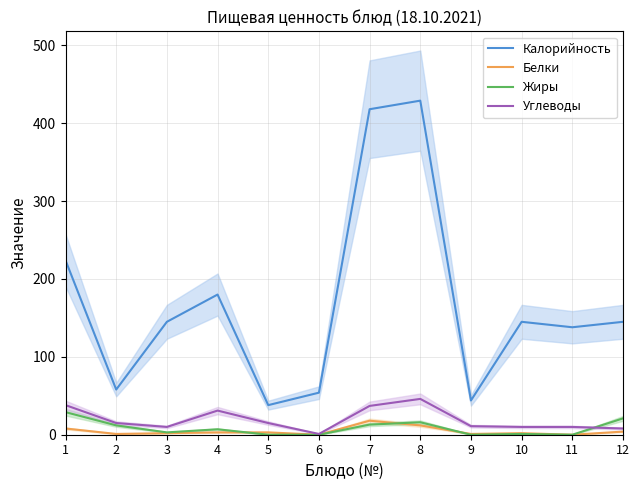

Reading left to right, what are all the values shown in this chart?

Калорийность: 1=224	2=58	3=145	4=180	5=38	6=54	7=418	8=429	9=44	10=145	11=138	12=145
Белки: 1=8	2=1	3=2	4=3	5=3	6=0	7=18	8=12	9=1	10=2	11=0	12=4
Жиры: 1=29	2=12	3=3	4=7	5=0	6=0	7=13	8=16	9=0	10=1	11=0	12=21
Углеводы: 1=38	2=15	3=10	4=31	5=15	6=1	7=37	8=46	9=11	10=10	11=10	12=8